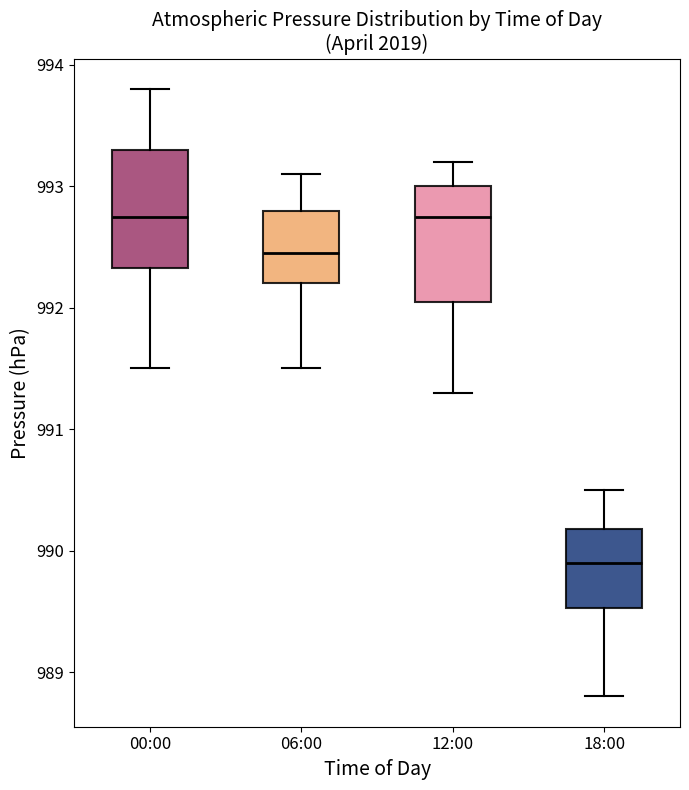

Where does the upper whisker of the box for 06:00 end on the y-axis? The values are not printed on the chart, so give them approximately, as read against the axis.

993.1